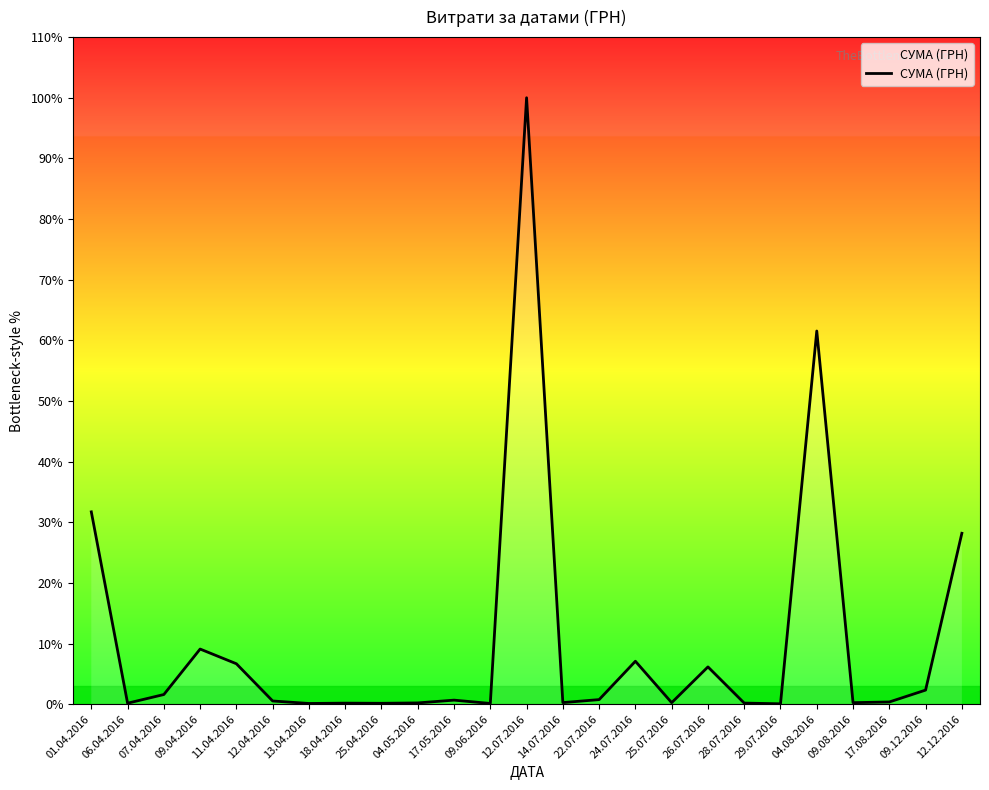

At which category does the data reach its first local valley?

06.04.2016